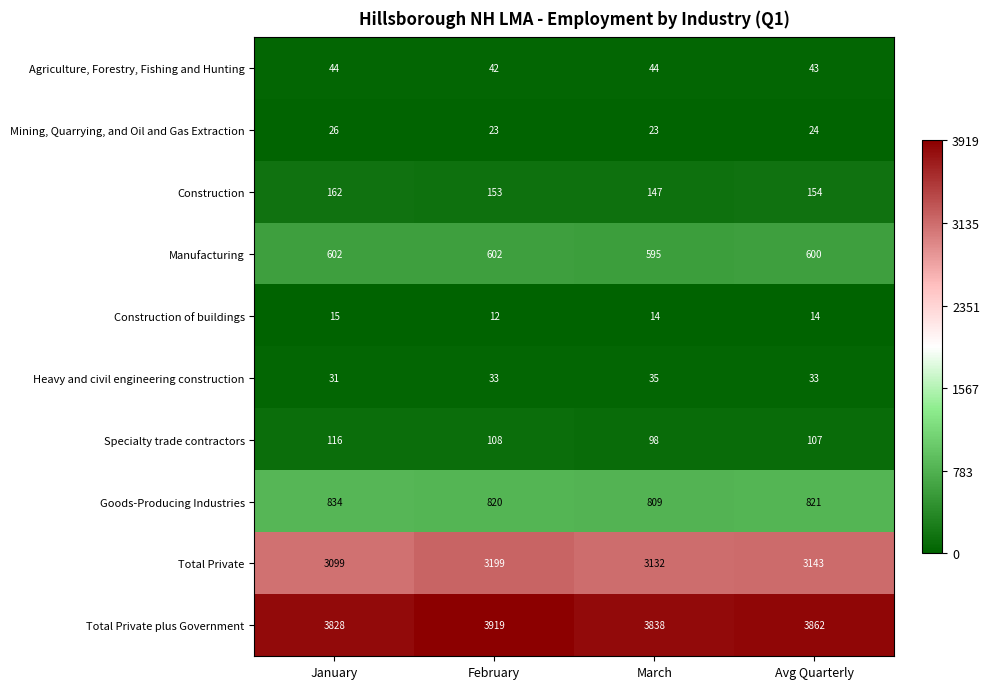

Which series has the largest range (max minus min)?

Total Private